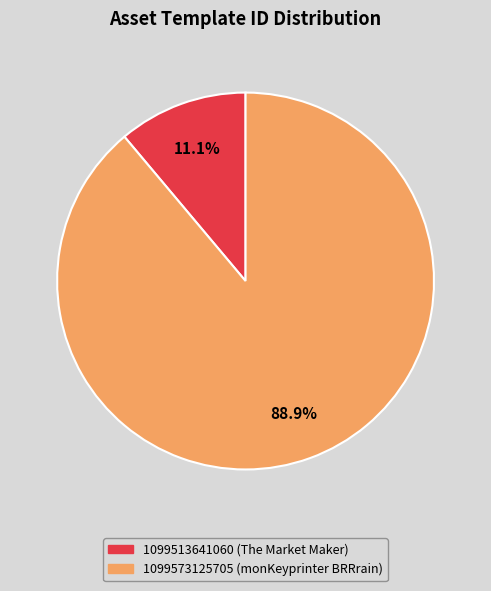

Count the number of slices in the pie.

2